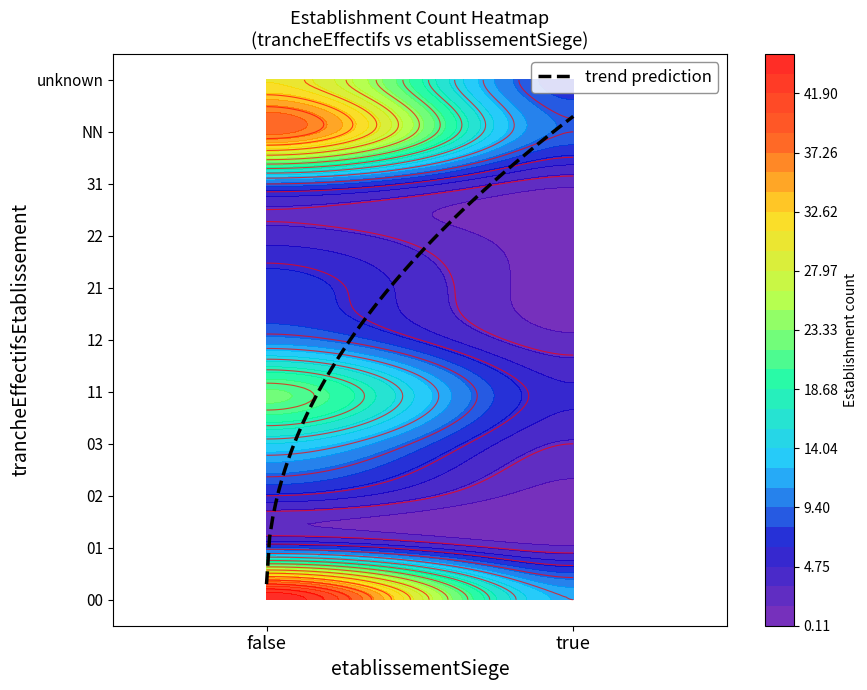

How many values in the 22 series are below 4?

1